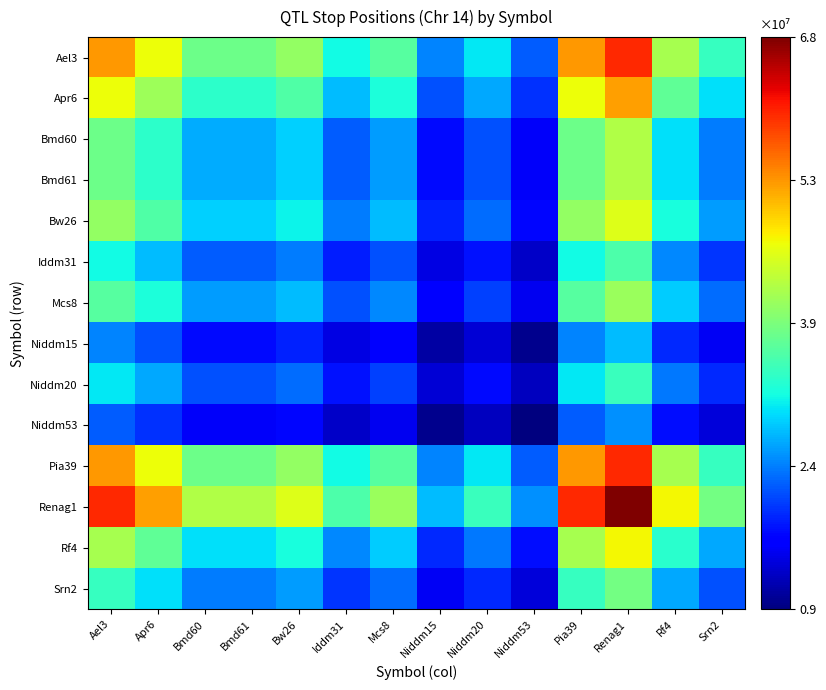

Which series has the largest total across all categories?

Renag1